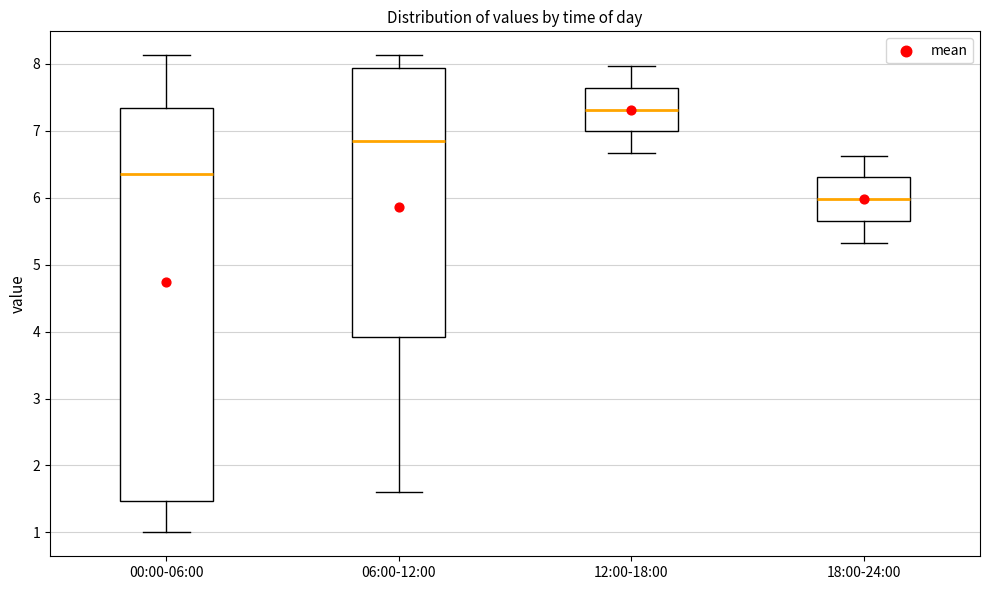

Reading left to right, transcribe this box plot: for each box, give where its median line is, the range the box spans, and where its two whiskers end, as read against the y-axis. The values are not printed on the chart, so give them approximately, as read against the axis.

00:00-06:00: median 6.4, box 1.5 to 7.3, whiskers 1.0 to 8.1
06:00-12:00: median 6.9, box 3.9 to 7.9, whiskers 1.6 to 8.1
12:00-18:00: median 7.3, box 7.0 to 7.6, whiskers 6.7 to 8.0
18:00-24:00: median 6.0, box 5.7 to 6.3, whiskers 5.3 to 6.6